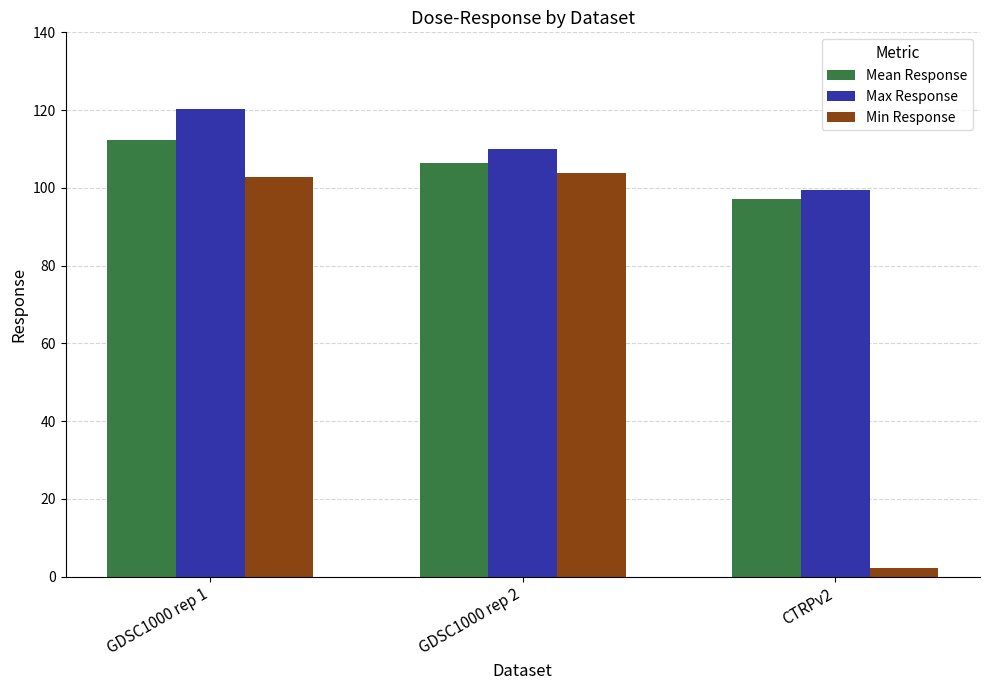

What is the label of the 2nd bar from the right?

GDSC1000 rep 2